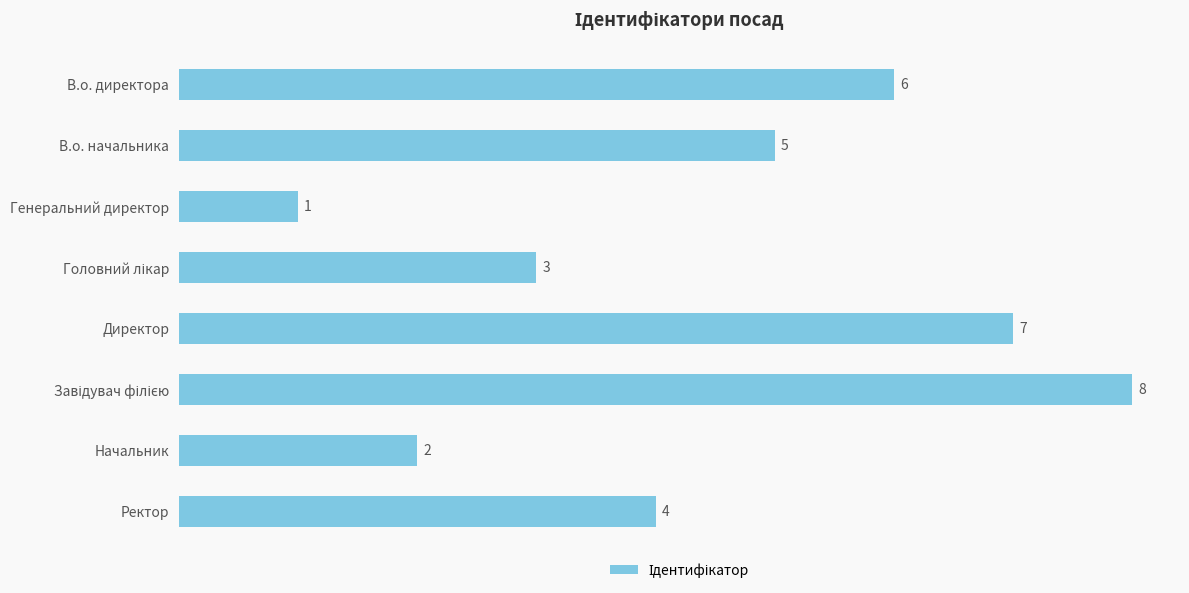

Reading top to bottom, what are all the values shown in this chart?

6	5	1	3	7	8	2	4